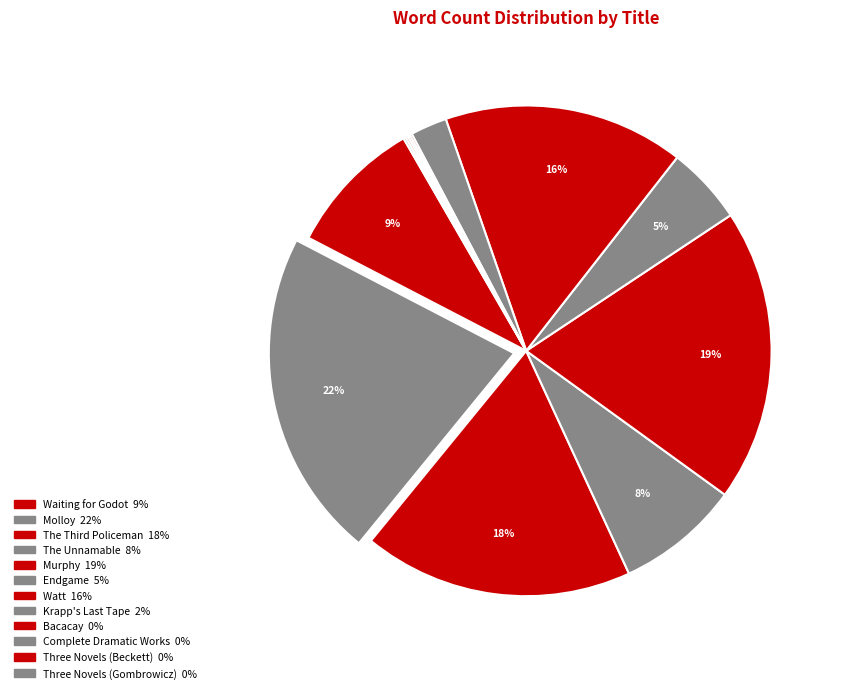

To the nearest percent, what percentage of the pie is Murphy?

19%